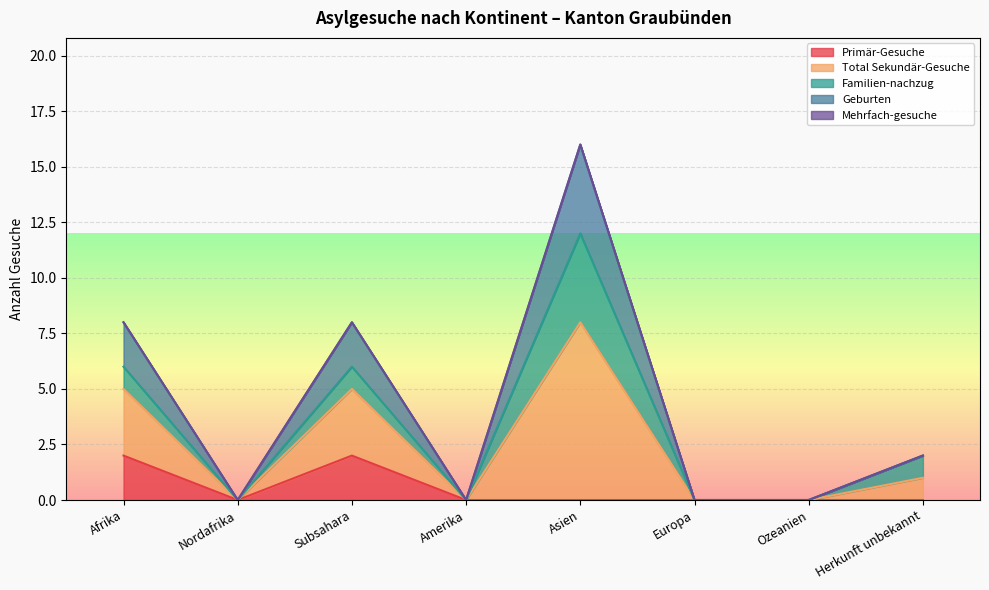

True or false: Primär-Gesuche has a value of 0 at Nordafrika.

True